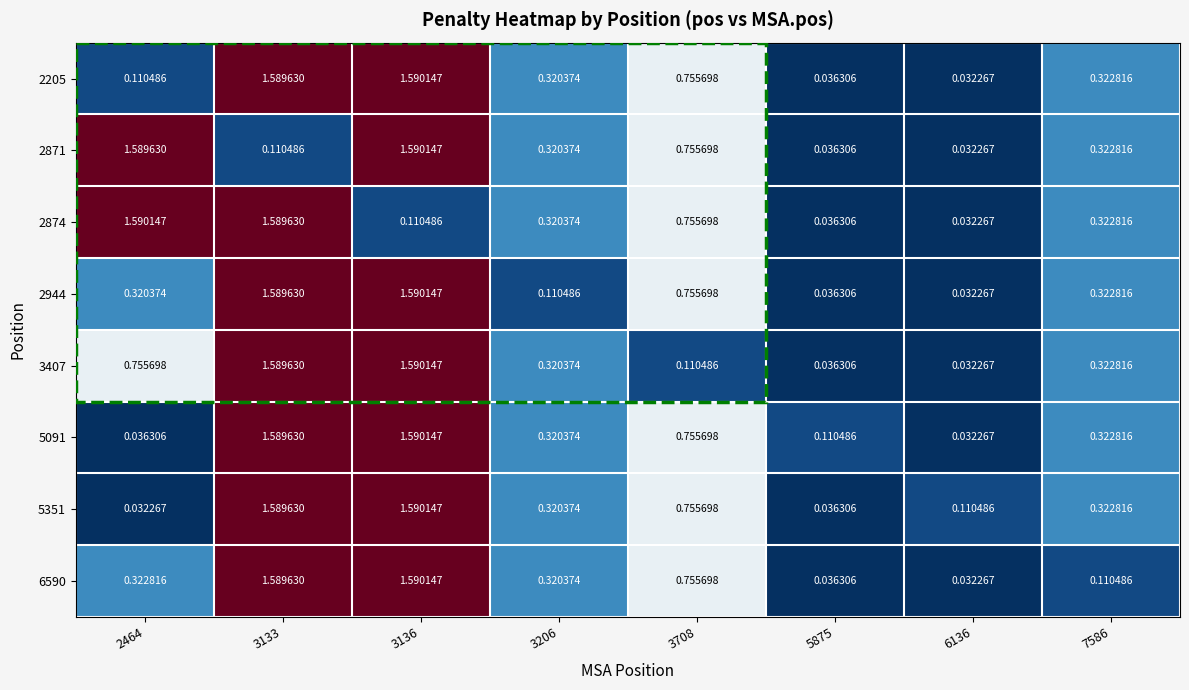

Is the value of 2944 at 3133 greater than the value of 3407 at 3708?

Yes